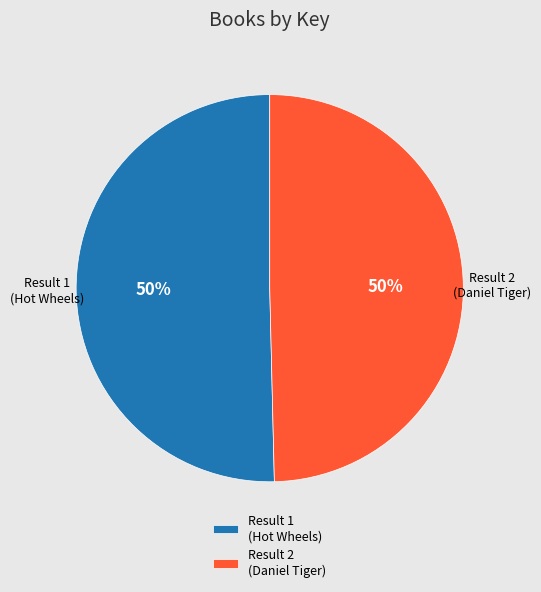

Is it true that Result 2 (Daniel Tiger) is 44% of the pie?

False